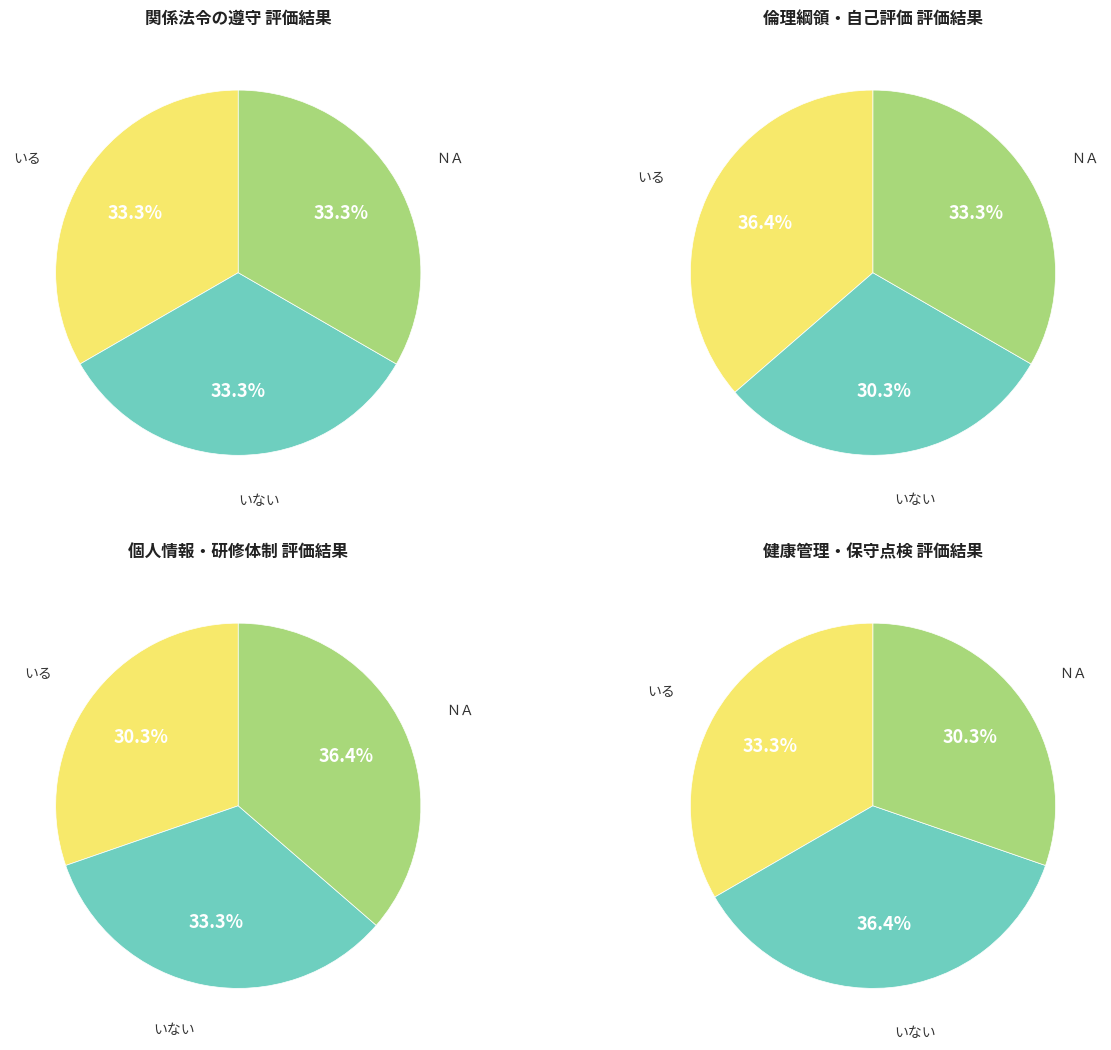

Does 日常の健康管理 represent more than half of the total?

No